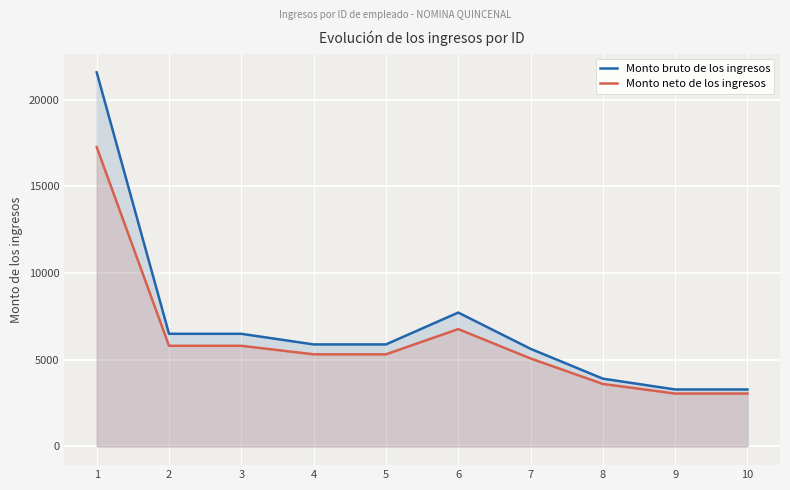

Is it true that Monto neto de los ingresos equals 5807.3 at 2?

True